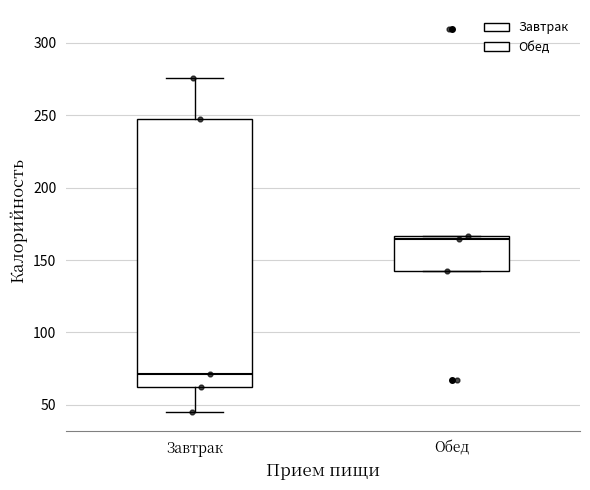

Reading left to right, read every box against the y-axis: the position of its median line, the range the box covers, and the ends of its whiskers. The values are not printed on the chart, so give them approximately, as read against the axis.

Завтрак: median 70, box 65 to 245, whiskers 45 to 275
Обед: median 165 (just below the box's upper edge), box 140 to 165, whiskers 140 to 165